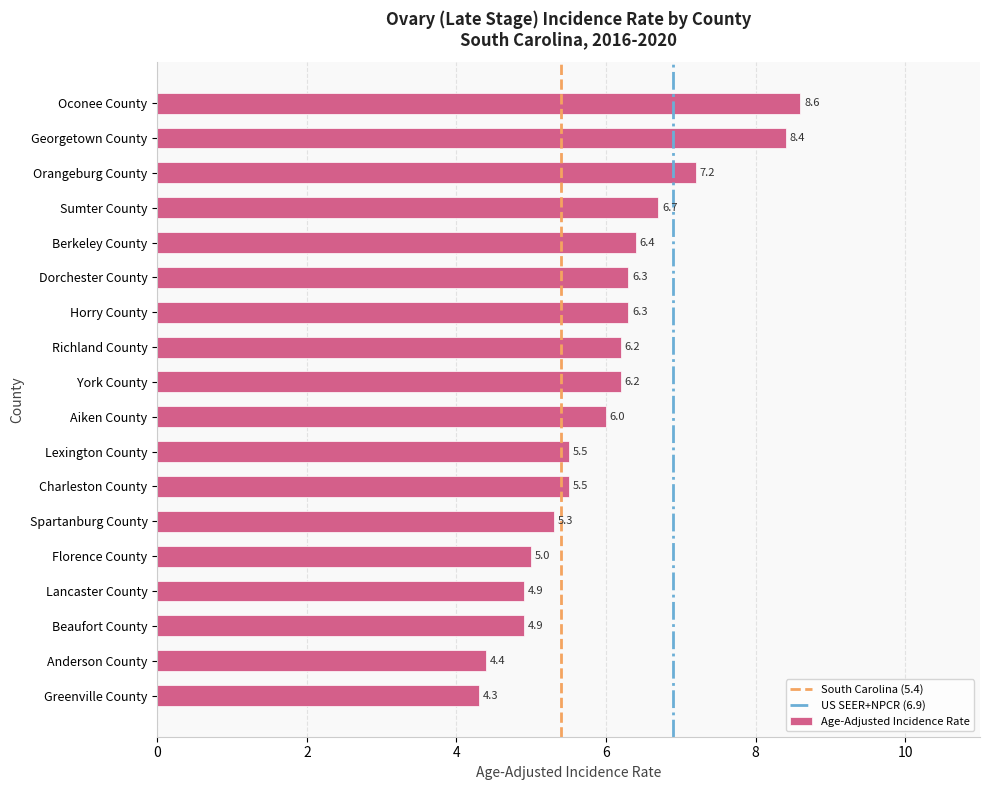

What is the approximate value at Lancaster County?

4.9